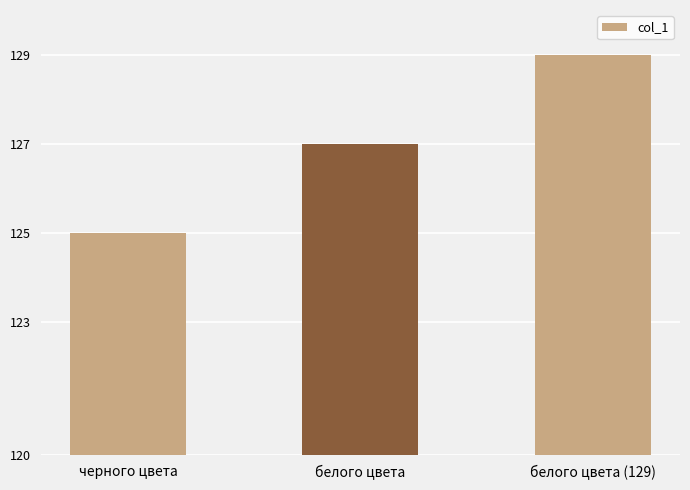

What is the change in value from белого цвета to белого цвета (129)?

+2